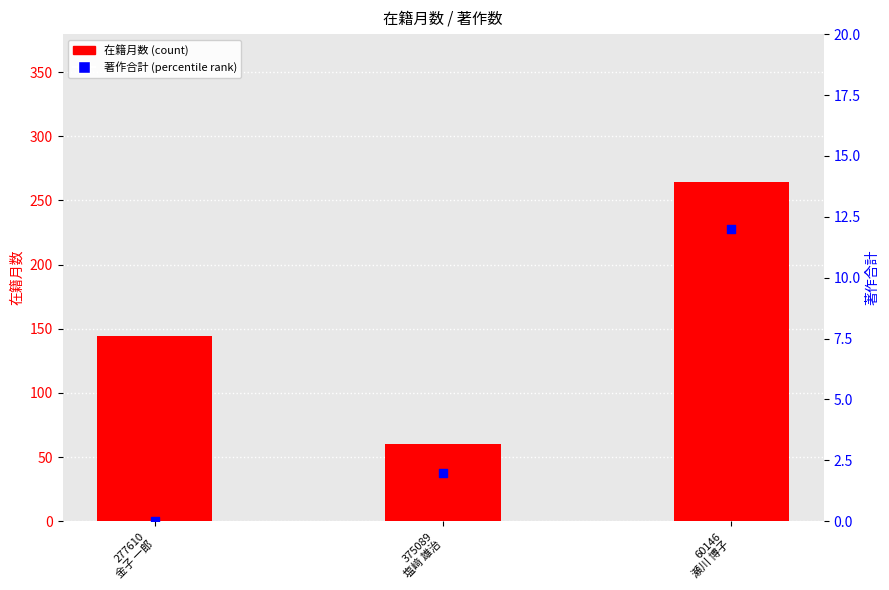

At how many categories does at least one series exceed 224?

1